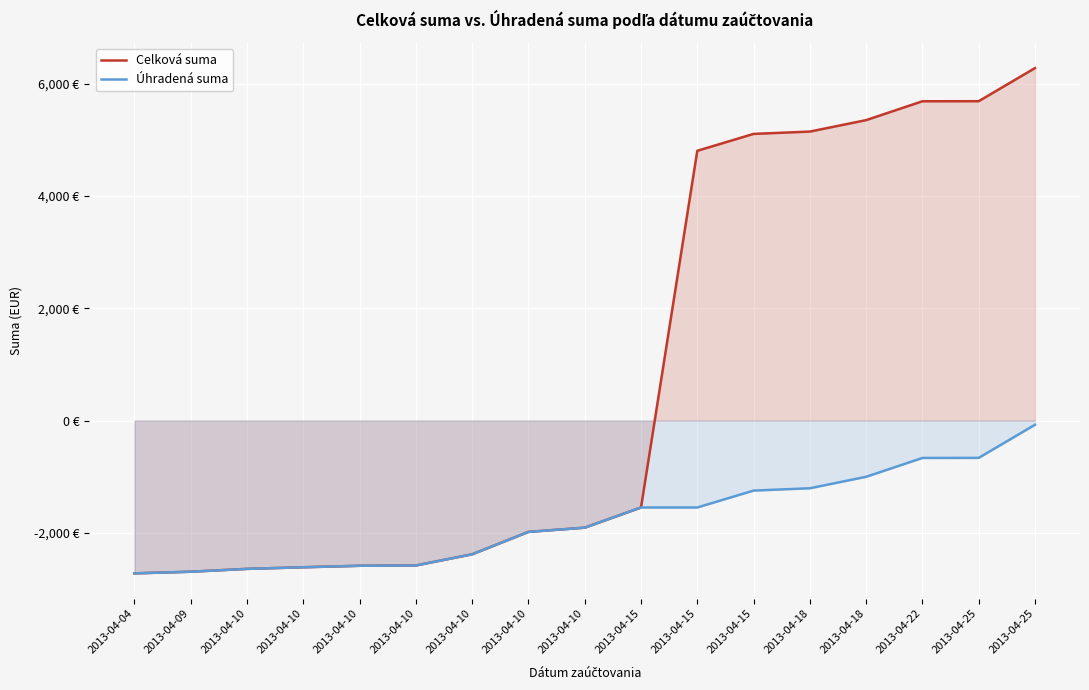

What is the difference between the maximum and minimum values in the Úhradená suma series?

2647.1